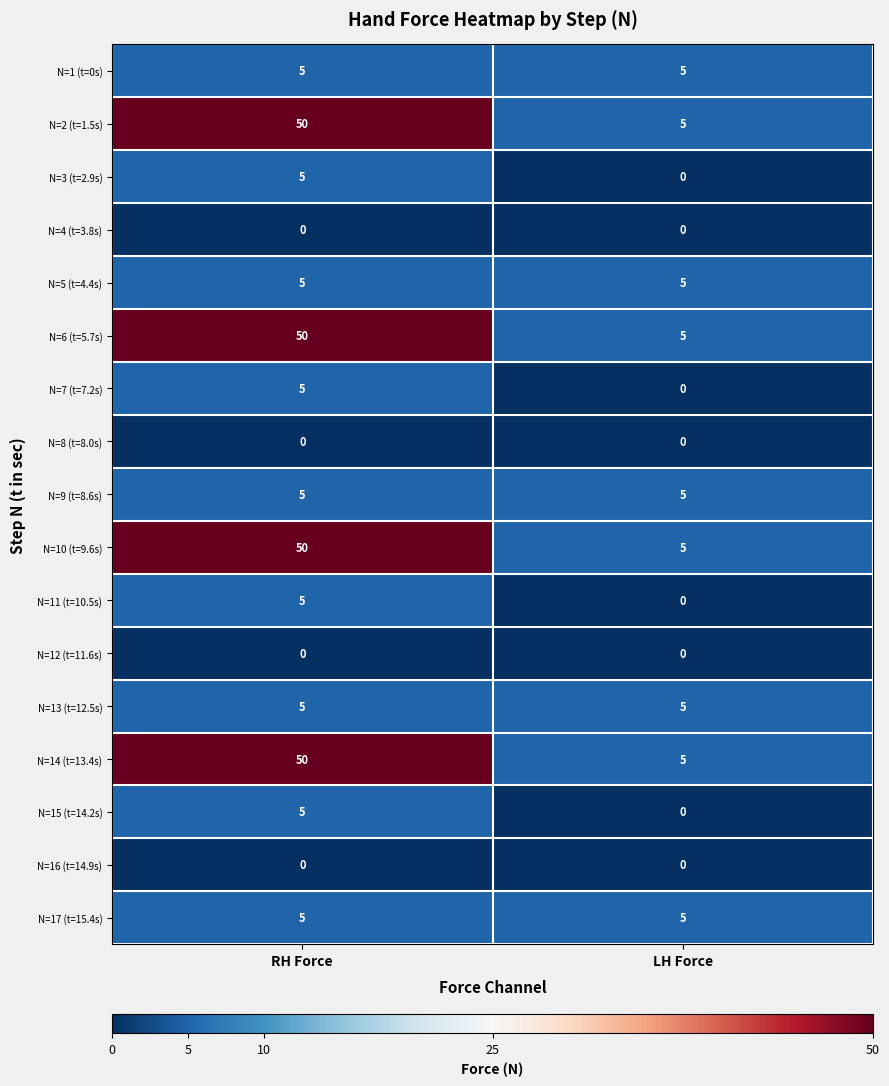

Which label corresponds to the largest value in the chart?

RH Force